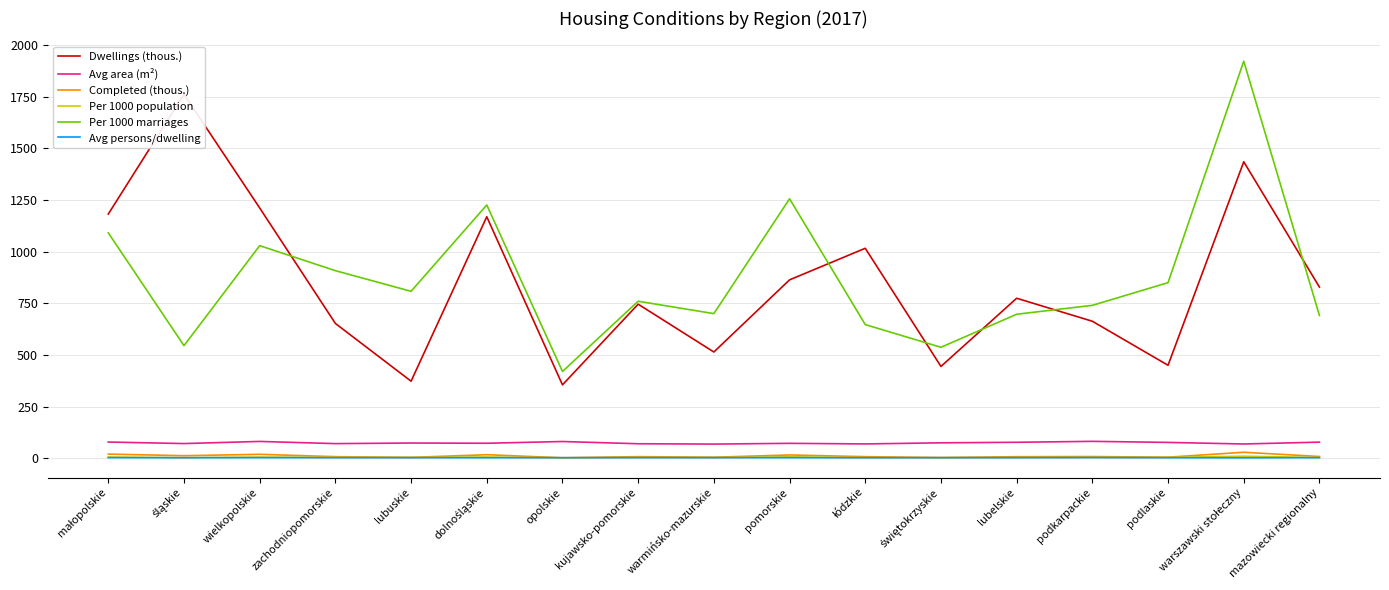

What value does the Dwellings (thous.) series have at mazowiecki regionalny?

828.4